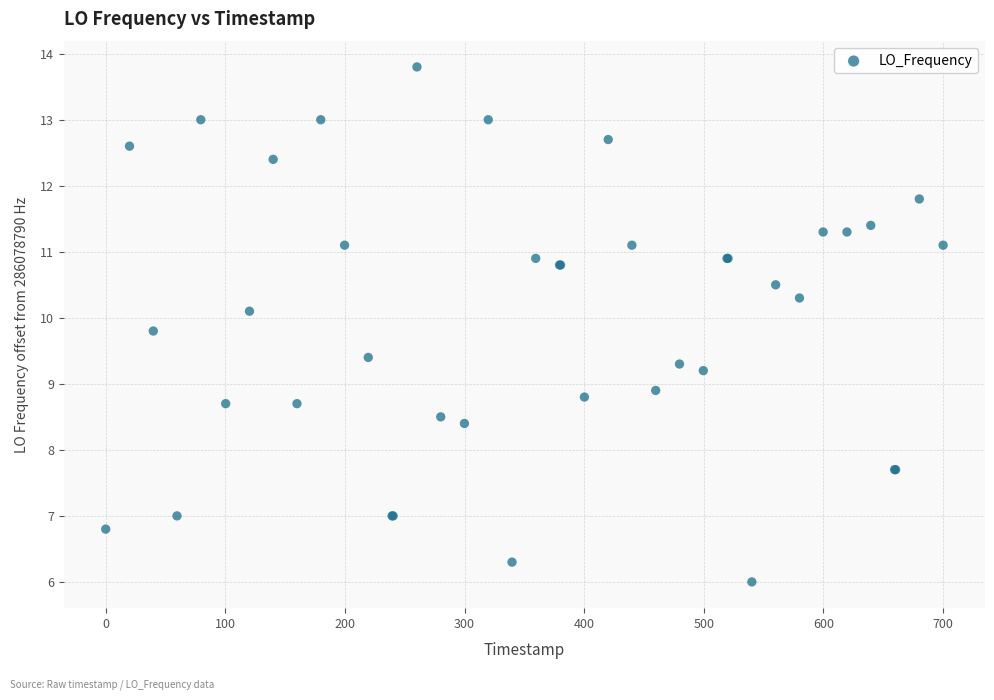

What Y value in the scatter plot is closest to 9?

8.9